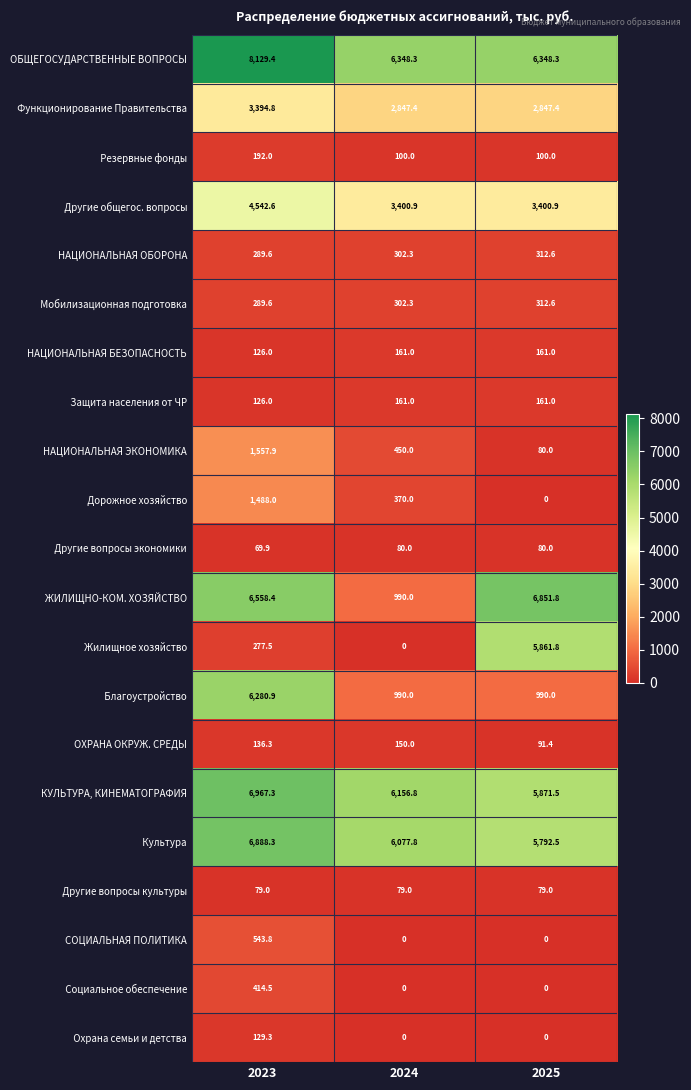

How many series are shown in this chart?

21